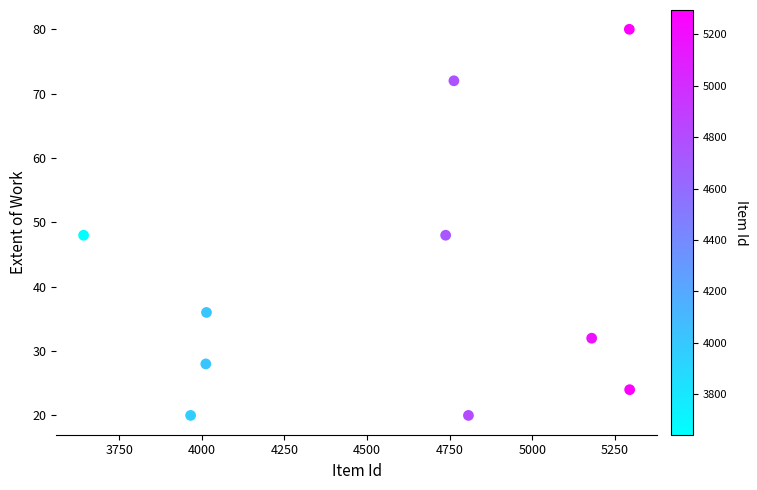

What is the average Y value?

41